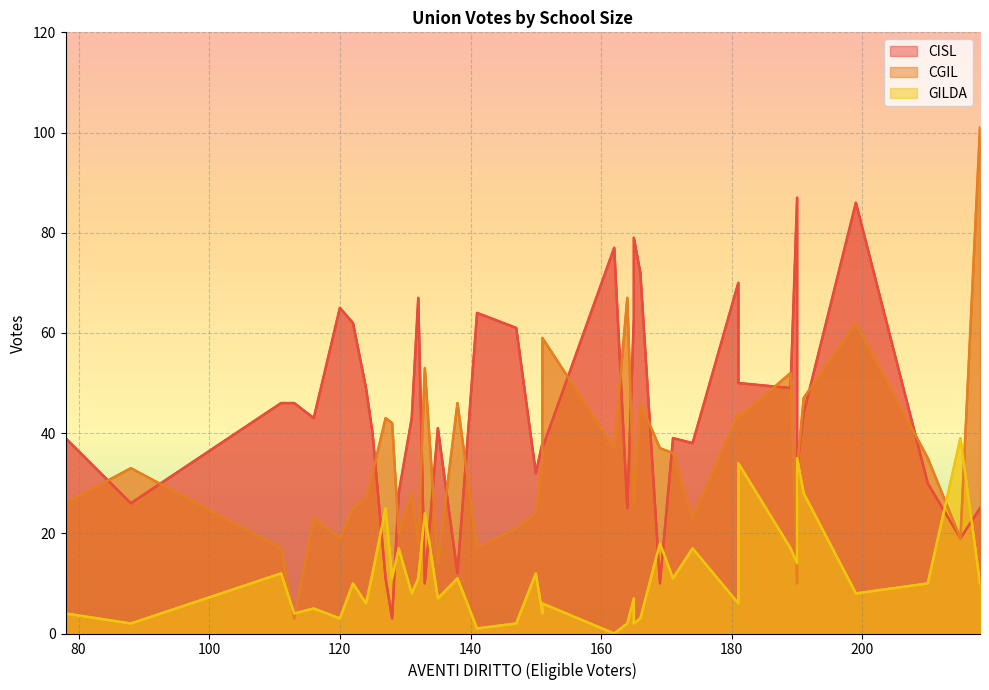

Which series has the largest total across all categories?

CISL